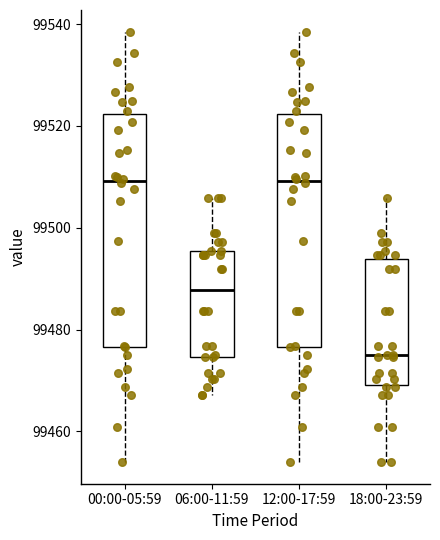

Reading left to right, transcribe this box plot: for each box, give where its median line is, the range the box spans, and where its two whiskers end, as read against the y-axis. The values are not printed on the chart, so give them approximately, as read against the axis.

00:00-05:59: median 99510, box 99476 to 99522, whiskers 99454 to 99538
06:00-11:59: median 99488, box 99474 to 99496, whiskers 99468 to 99506
12:00-17:59: median 99510, box 99476 to 99522, whiskers 99454 to 99538
18:00-23:59: median 99474, box 99470 to 99494, whiskers 99454 to 99506